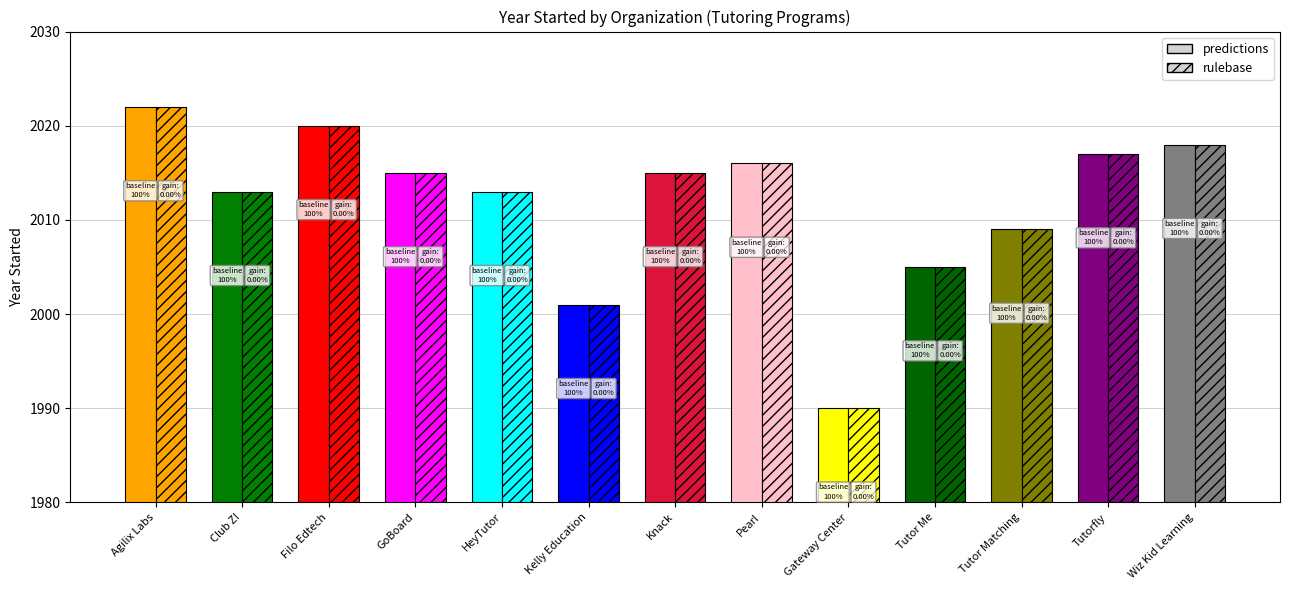

How many data points in rulebase are less than 2015?

6